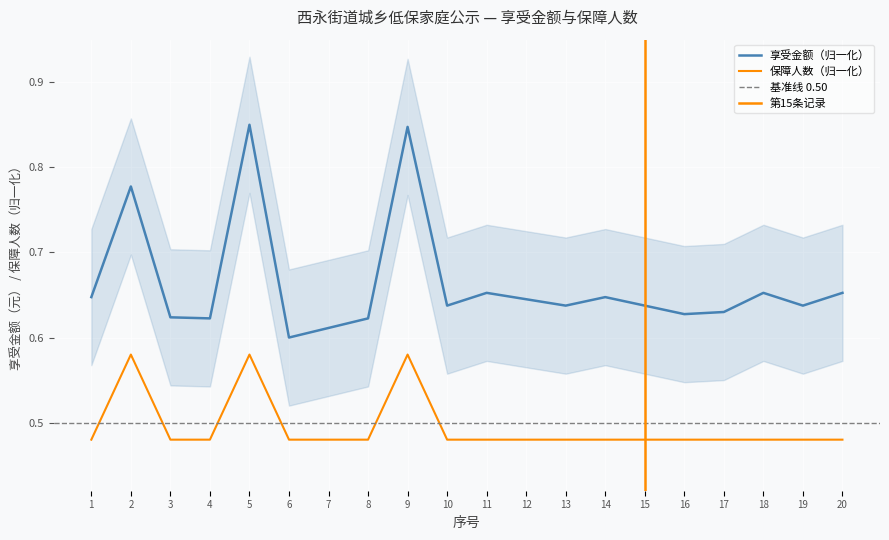

Which label corresponds to the smallest value in the chart?

1